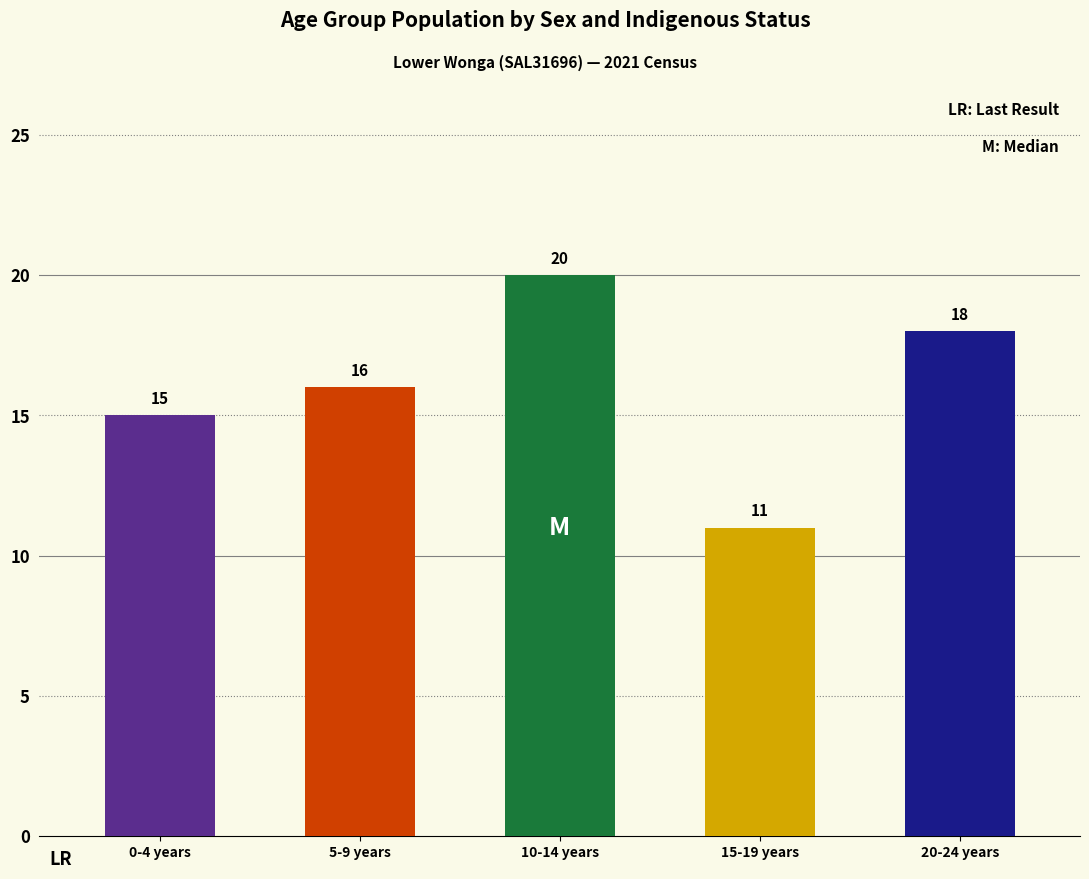

Read the Total Persons value at 20-24 years.

18